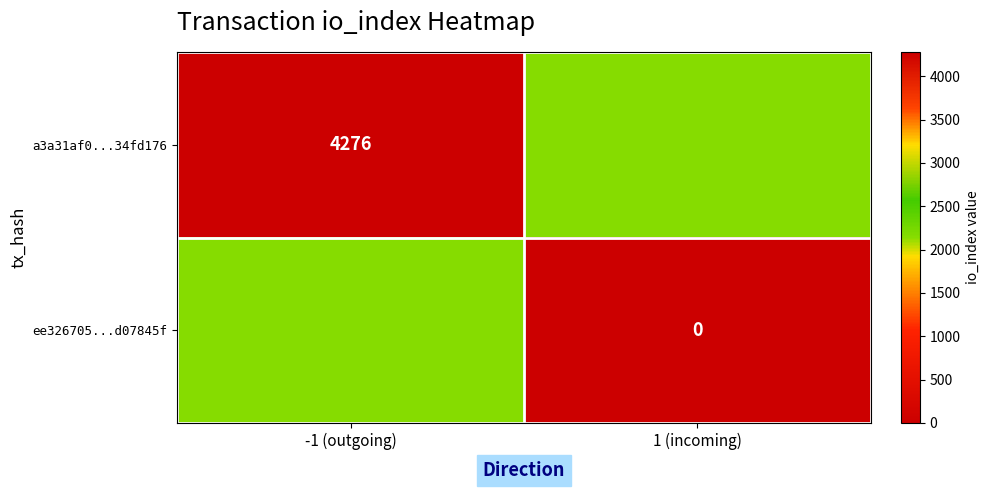

At how many categories does at least one series exceed 3083?

1